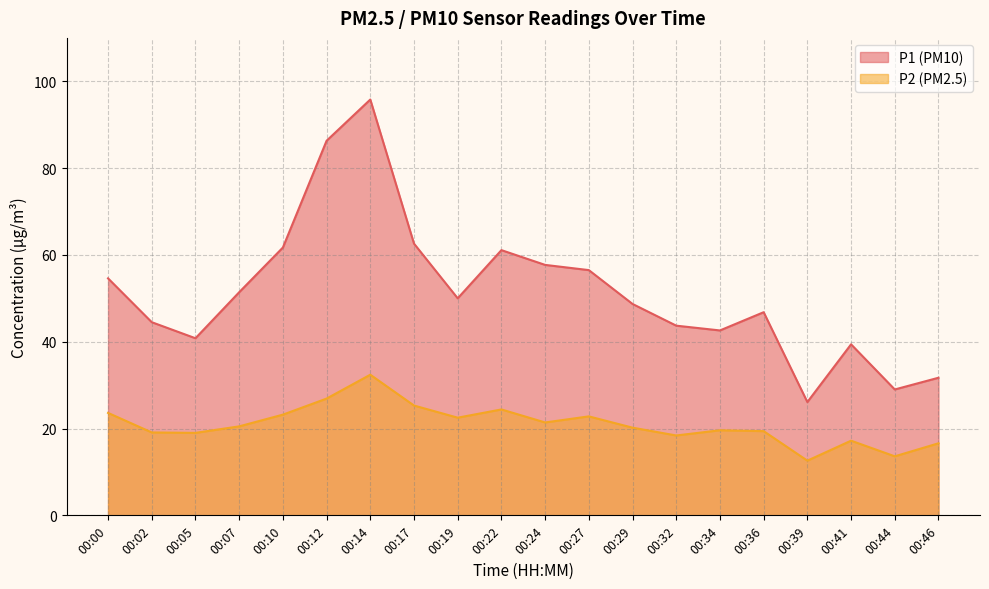

Does the chart have visible grid lines?

Yes